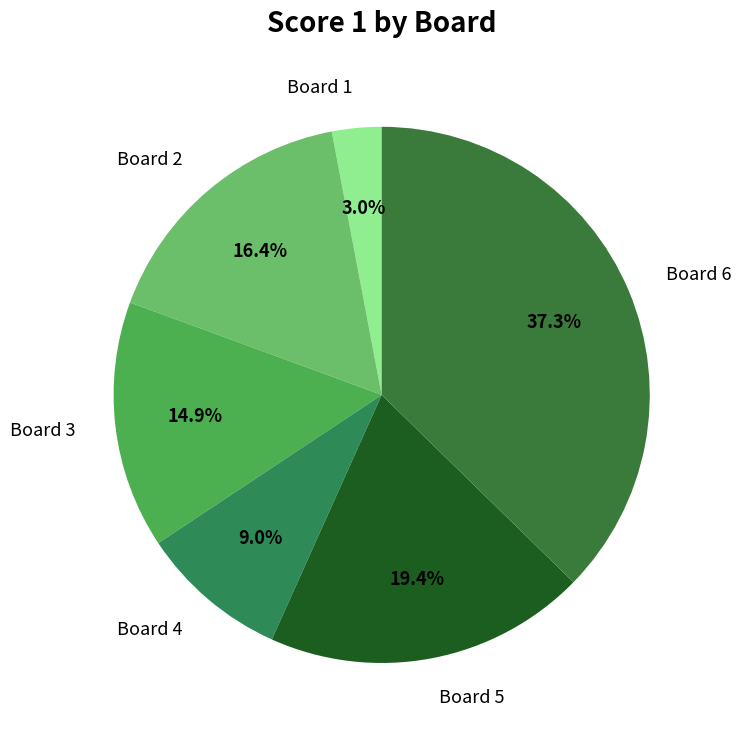

What is the total percentage of Board 4 and Board 3?

23.9%